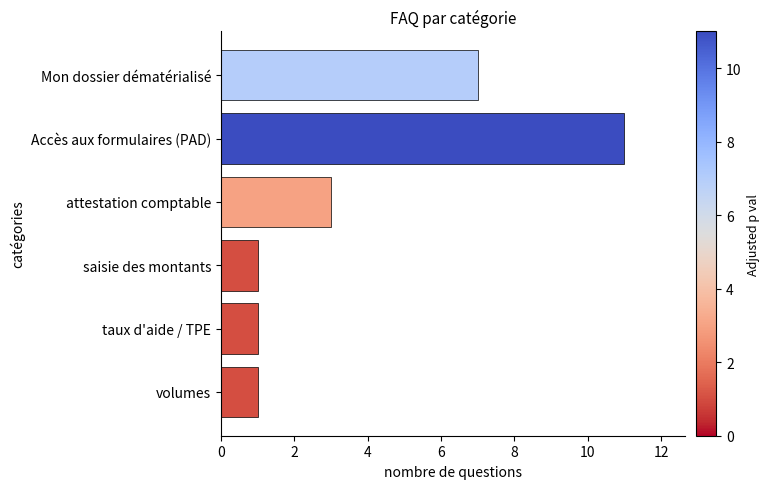

The chart shows a value of 11 at Accès aux formulaires (PAD). True or false?

True